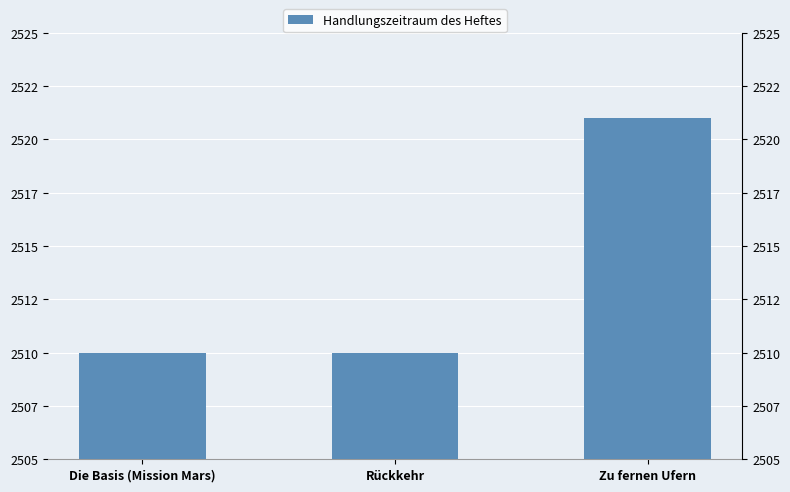

Read the value at Rückkehr, to the nearest 10.

2510